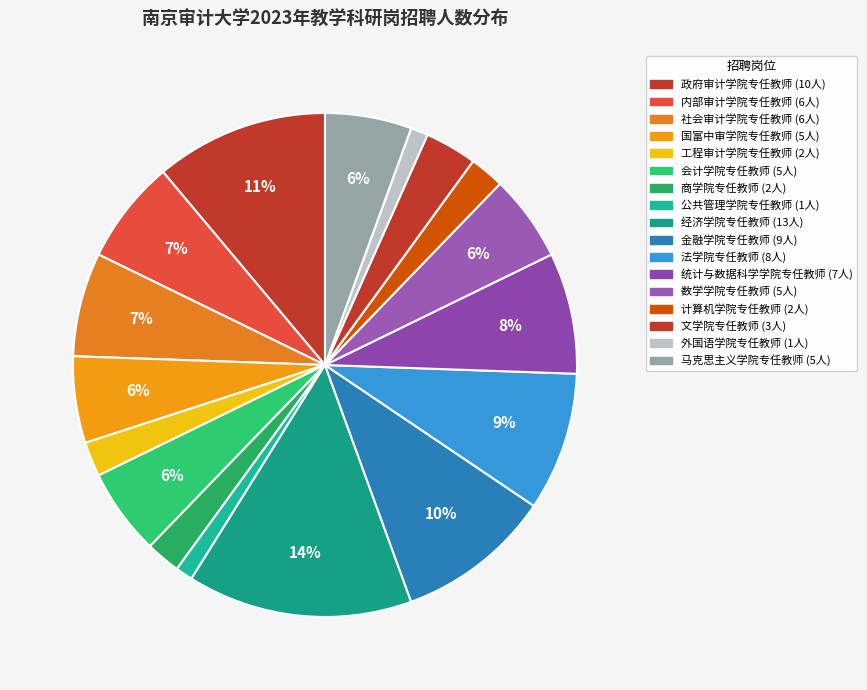

What is the largest slice in the pie chart?

经济学院专任教师